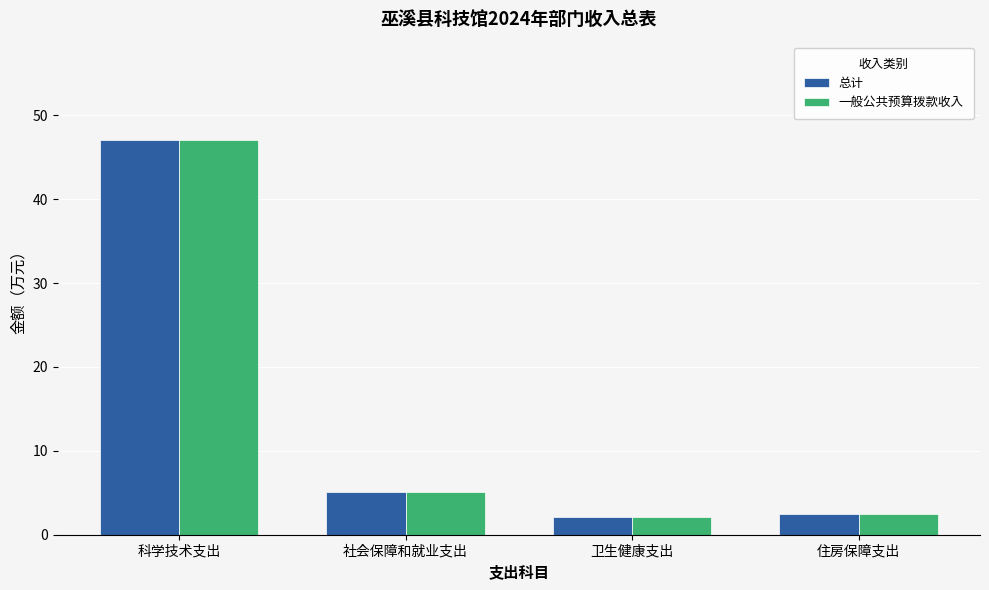

How many bars are there in each group?

2